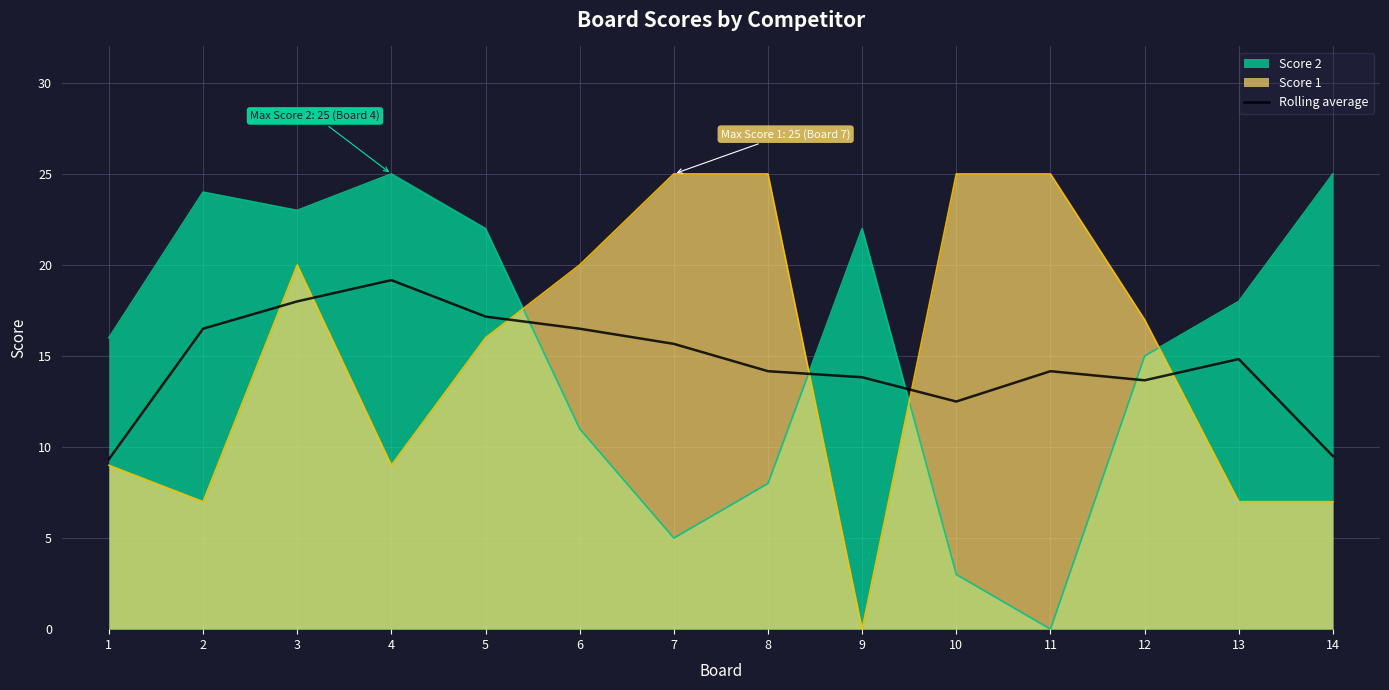

How many lines are shown in the chart?

3